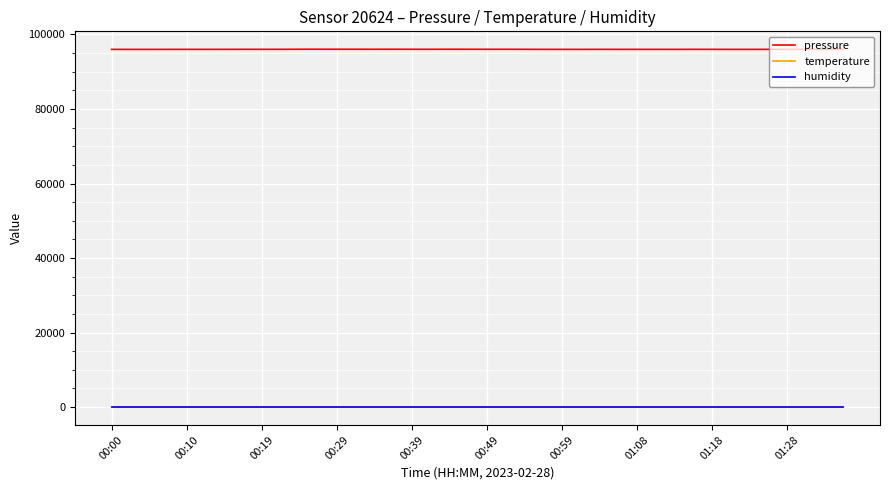

What is the maximum value shown in the chart?

96038.5